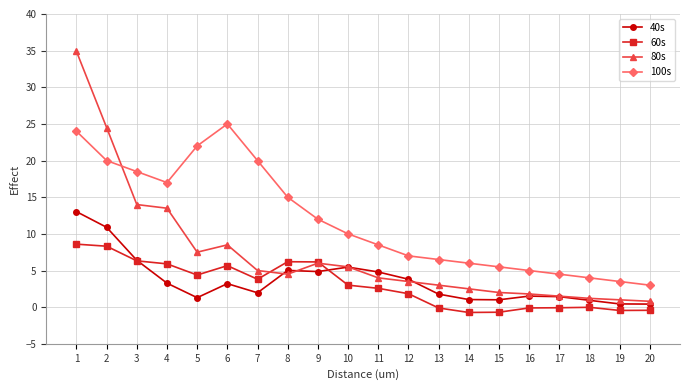

What is the lowest value of the 100s series?

3.0